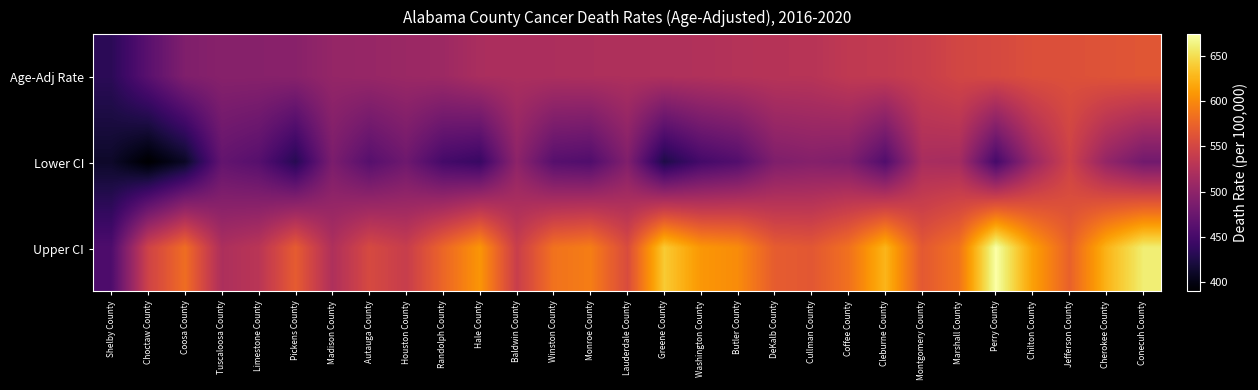

What is the difference between the highest and lowest values at Greene County?

214.4